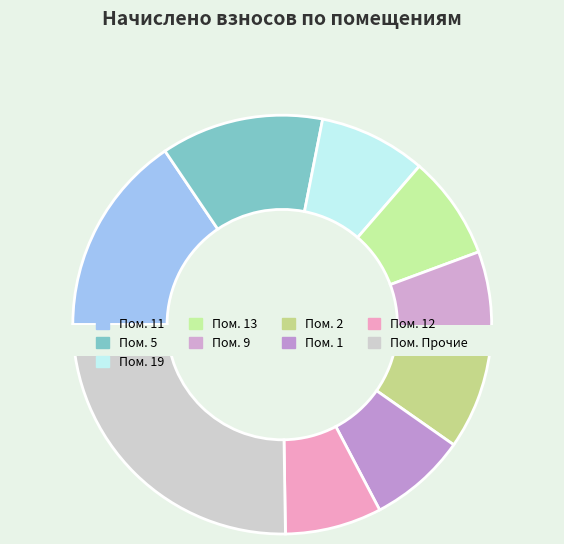

Does any single category account for the majority?

No